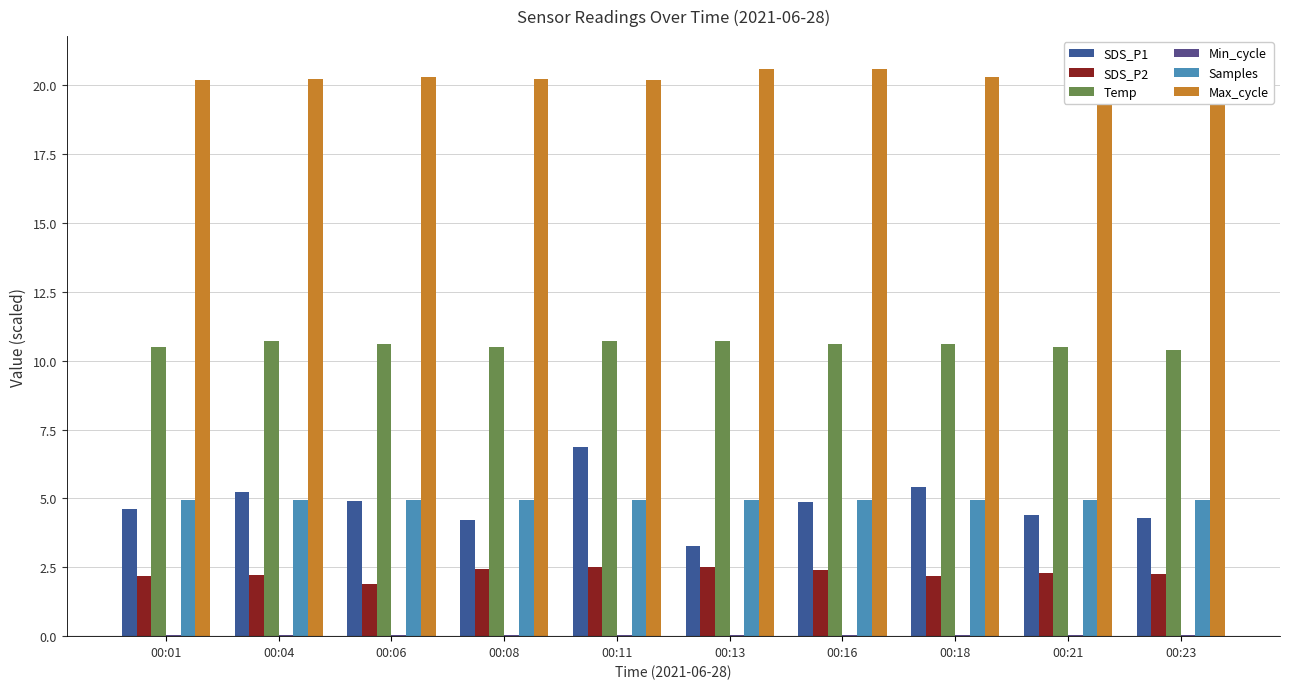

Which label corresponds to the largest value in the chart?

00:21